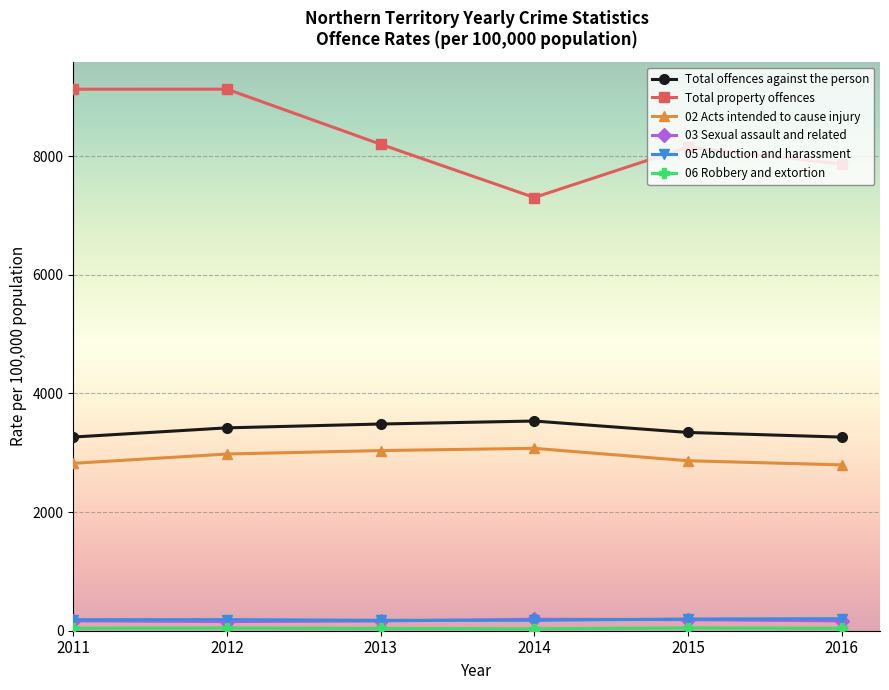

True or false: Total offences against the person has more than 2 interior local peaks.

False